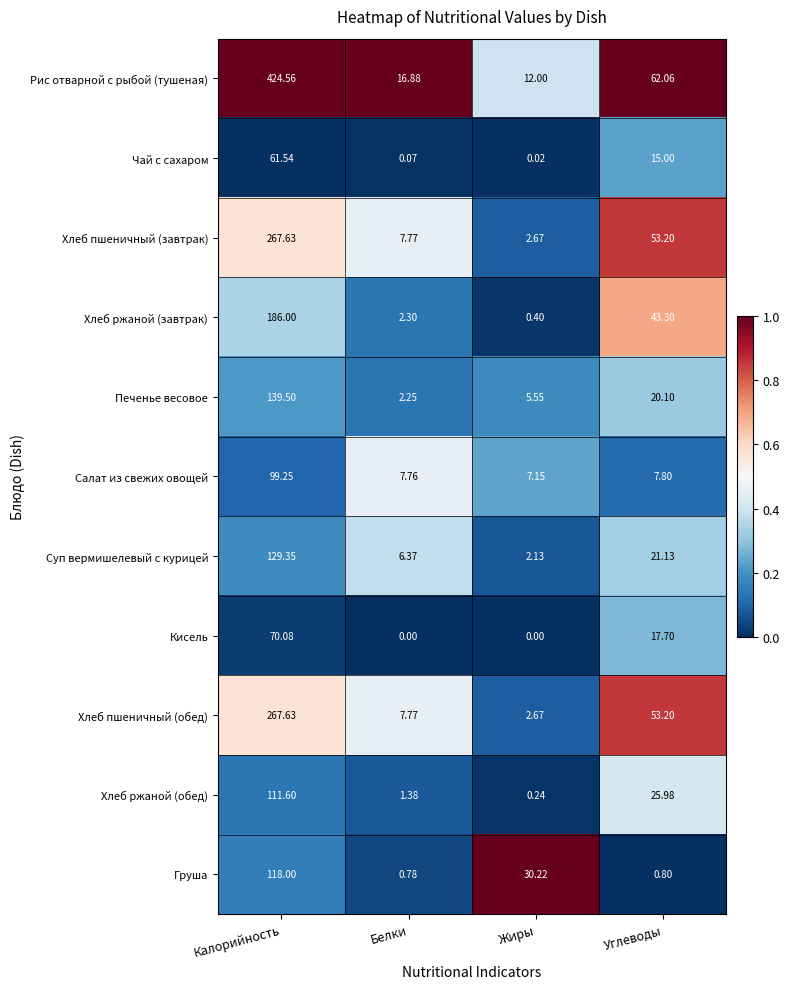

List the labels in order of Салат из свежих овощей value, largest first.

Калорийность, Углеводы, Белки, Жиры